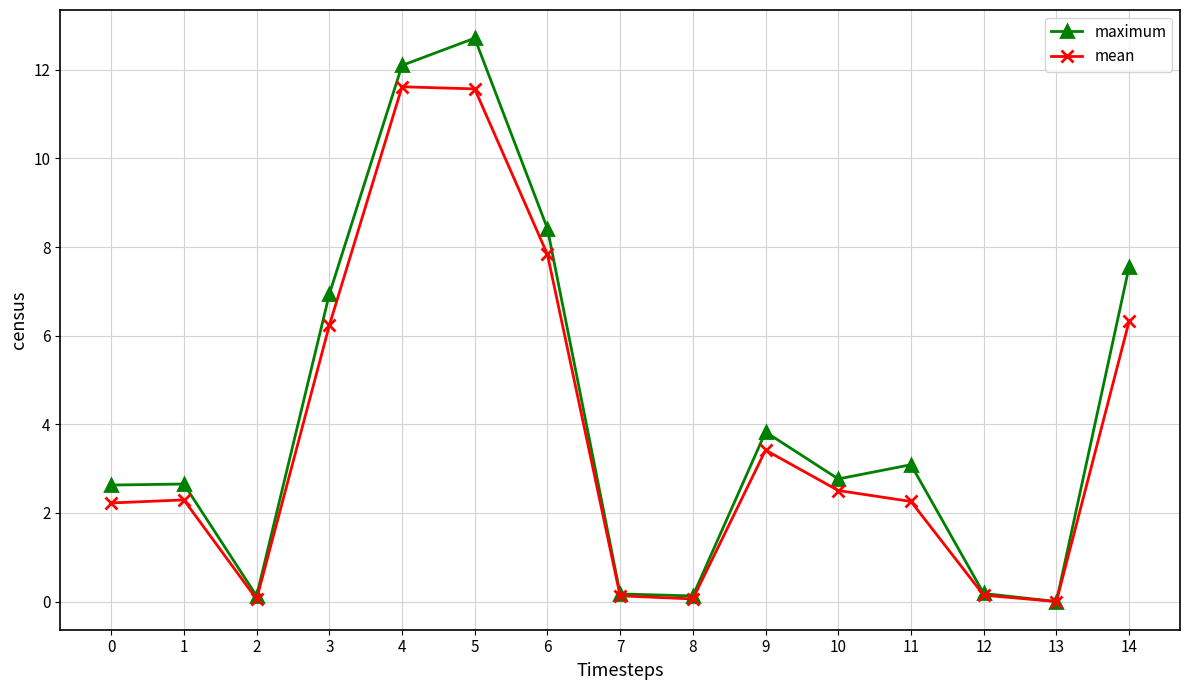

The mean series shows -6.3 at 13. True or false?

False